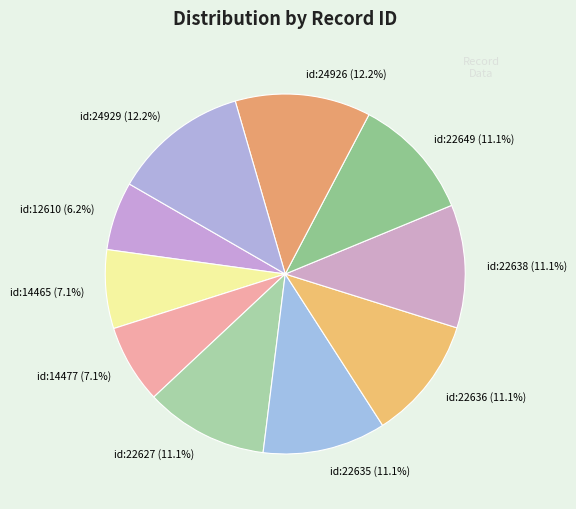

How many slices are in this pie chart?

10